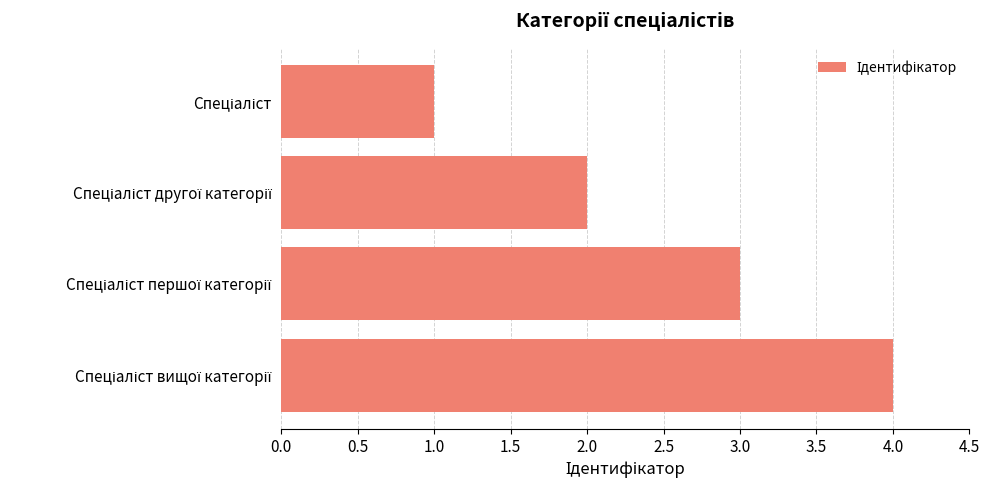

What is the difference between the maximum and minimum values?

3